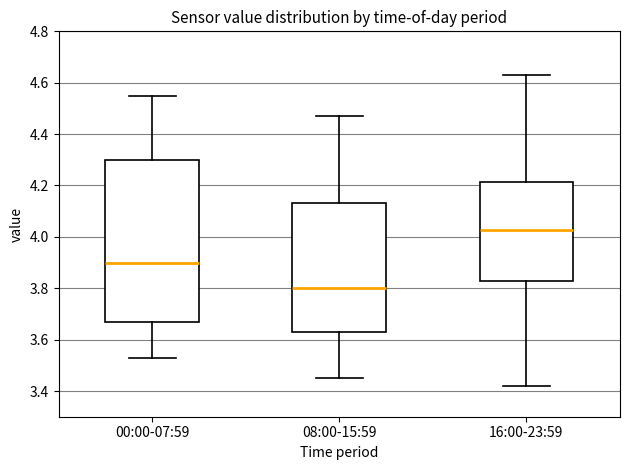

Which box's median line is the highest?

16:00-23:59